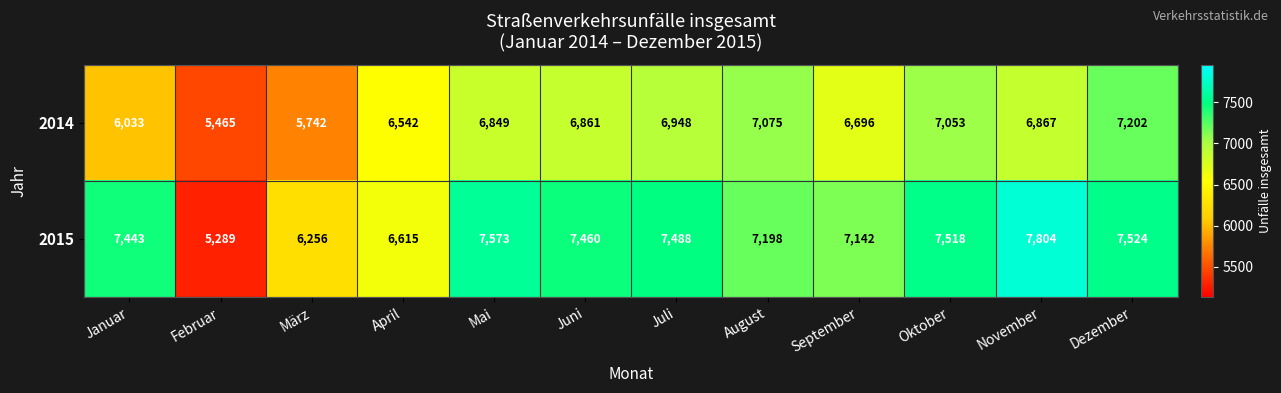

At which label is 2015 closest to 6546?

April